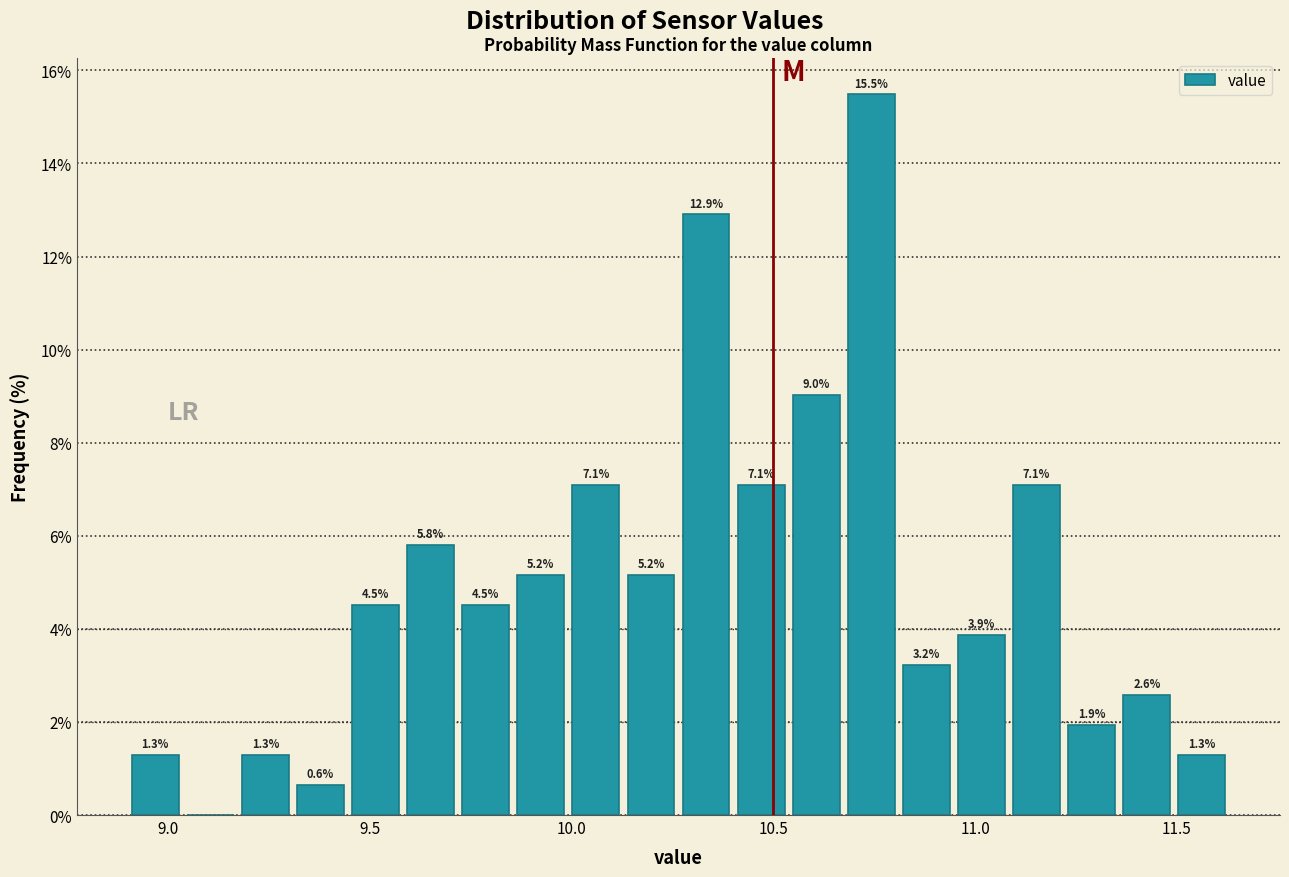

Read against the x-axis, roughly where is the centre of the tallest bar?

10.75